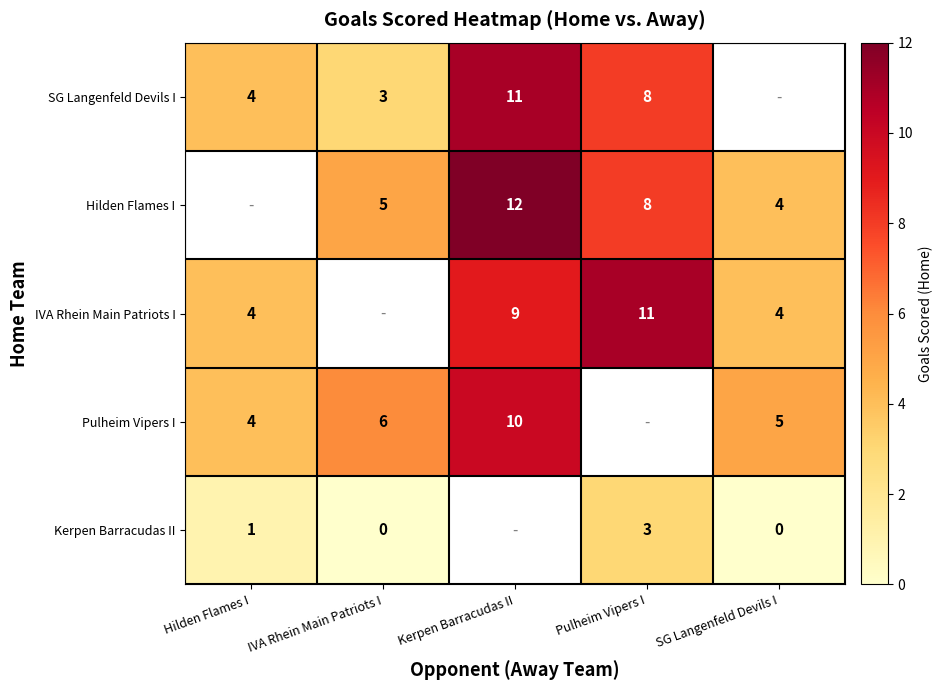

Which has a higher value, IVA Rhein Main Patriots I or Hilden Flames I?

Hilden Flames I